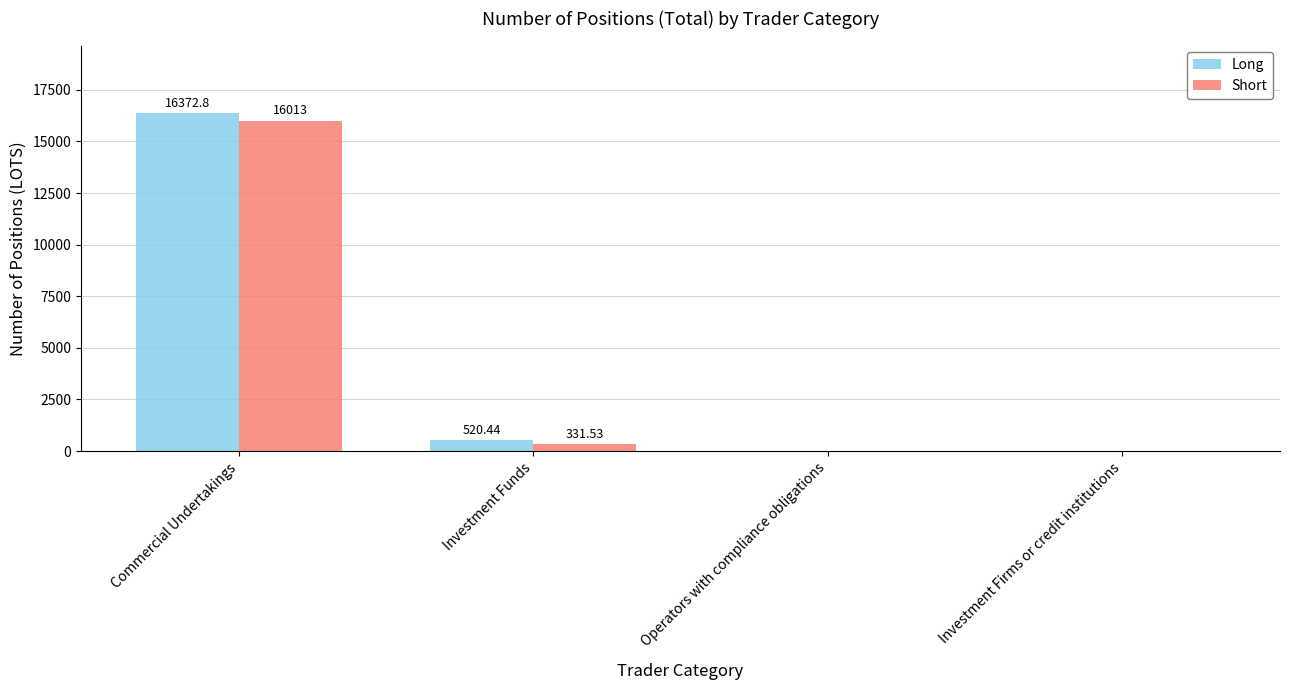

At which label does Long reach its peak?

Commercial Undertakings